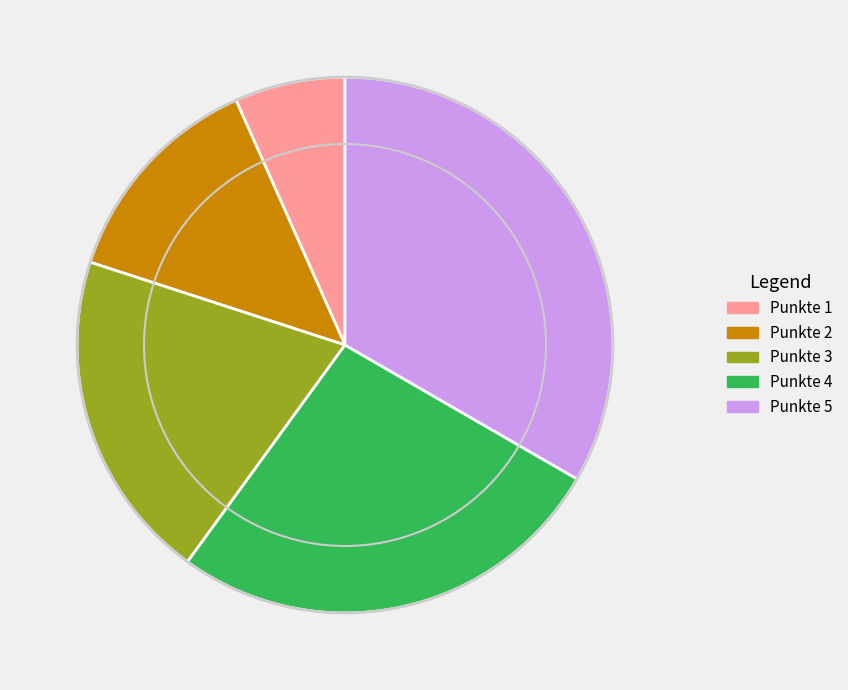

What is the ratio of the value at Punkte 2 to the value at Punkte 5?

0.4